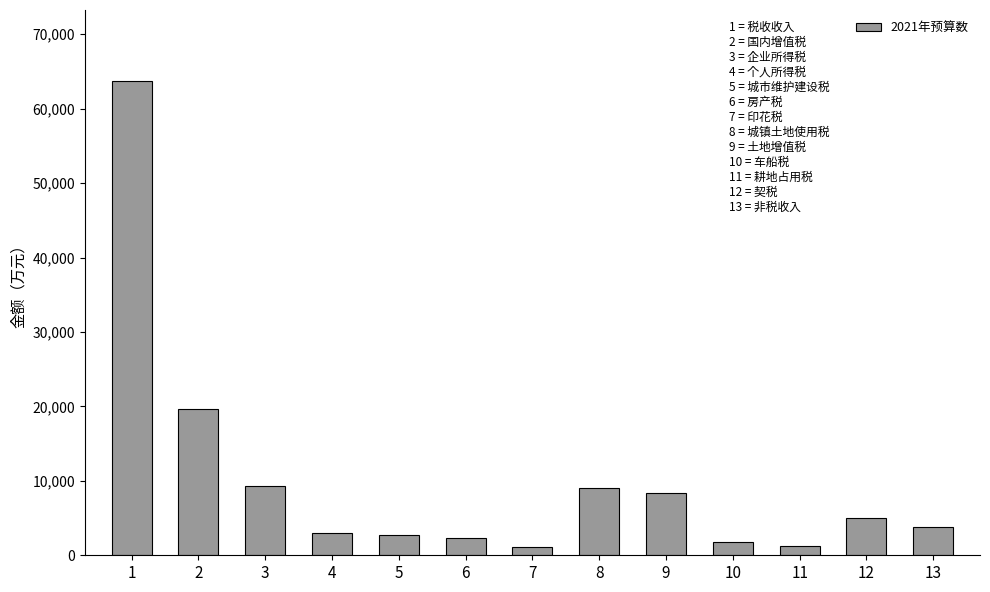

The value at 9 is 3482. True or false?

False